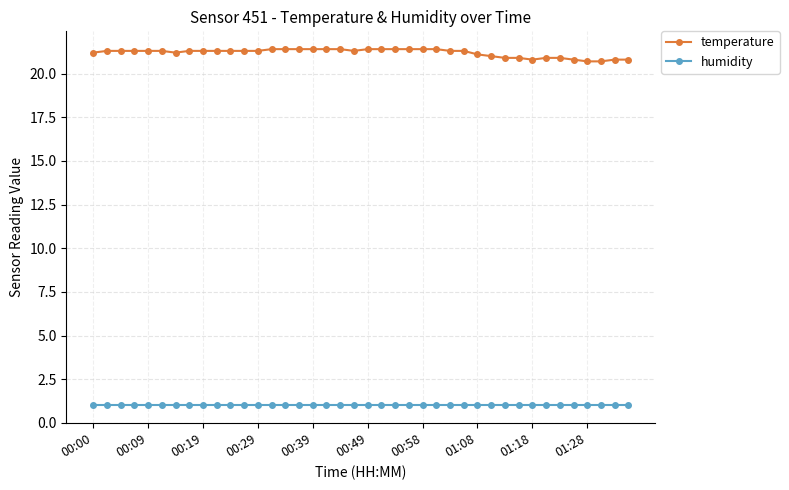

What is the value of the humidity point at the 1st from the left?

1.0